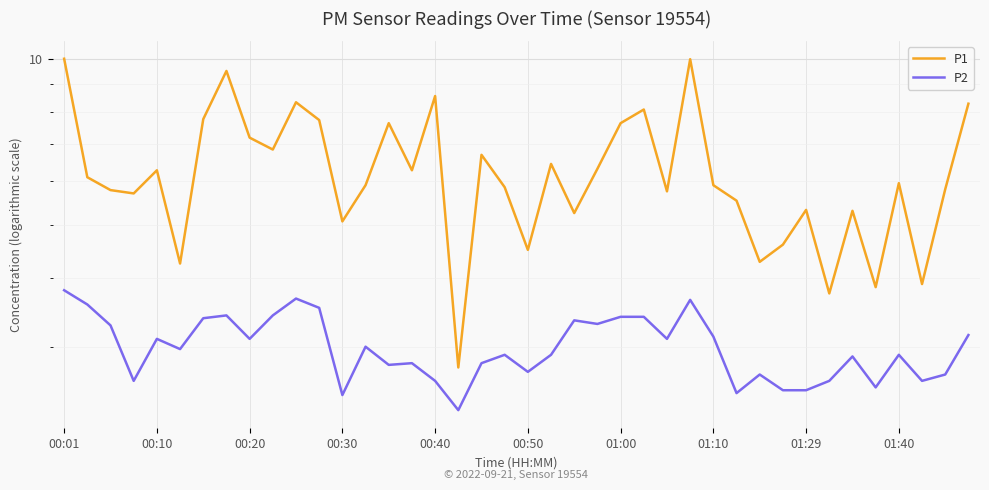

Reading right to left, list all the values displayed in this chart.

P1: 8.3	5.8	3.9	6.0	3.9	5.3	3.8	5.3	4.6	4.3	5.5	5.9	10.0	5.8	8.1	7.7	6.3	5.2	6.5	4.5	5.8	6.7	2.8	8.6	6.3	7.7	5.9	5.1	7.8	8.3	6.8	7.2	9.5	7.8	4.2	6.3	5.7	5.8	6.1	10.0
P2: 3.1	2.7	2.6	2.9	2.5	2.9	2.6	2.5	2.5	2.7	2.5	3.1	3.6	3.1	3.4	3.4	3.3	3.4	2.9	2.7	2.9	2.8	2.3	2.6	2.8	2.8	3.0	2.5	3.5	3.7	3.4	3.1	3.4	3.4	3.0	3.1	2.6	3.3	3.6	3.8